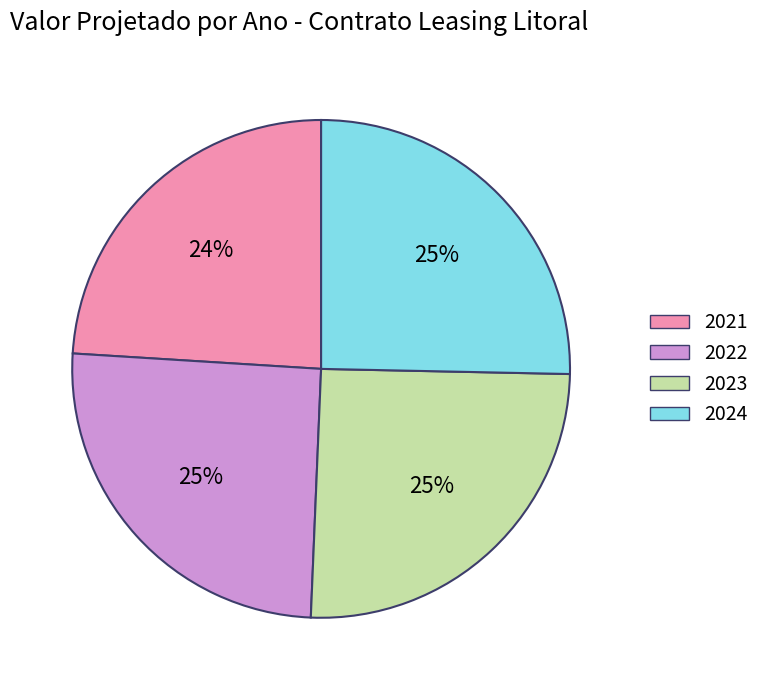

Is it true that 2023 is 12% of the pie?

False